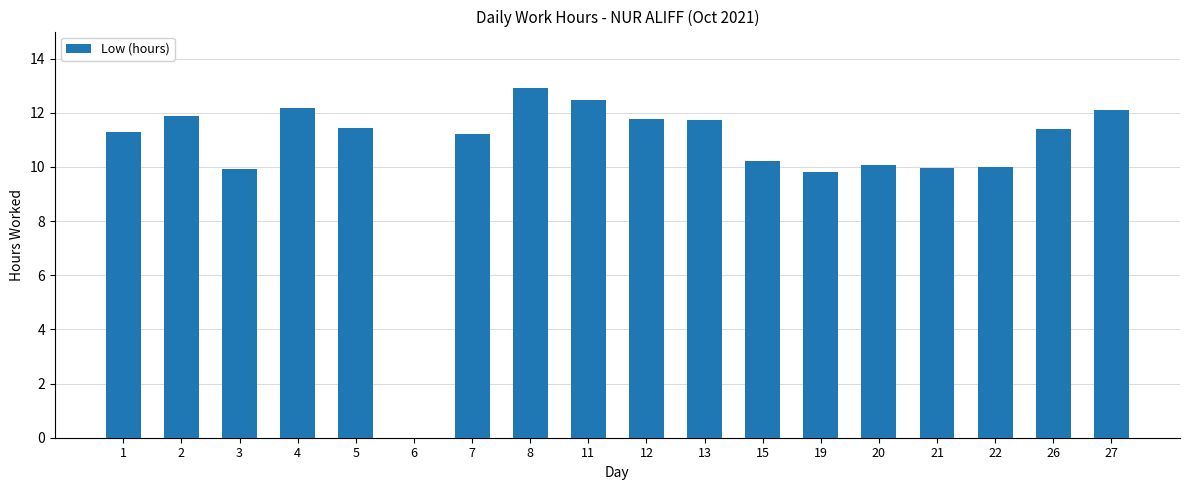

What is the ratio of the value at 3 to the value at 22?

1.0